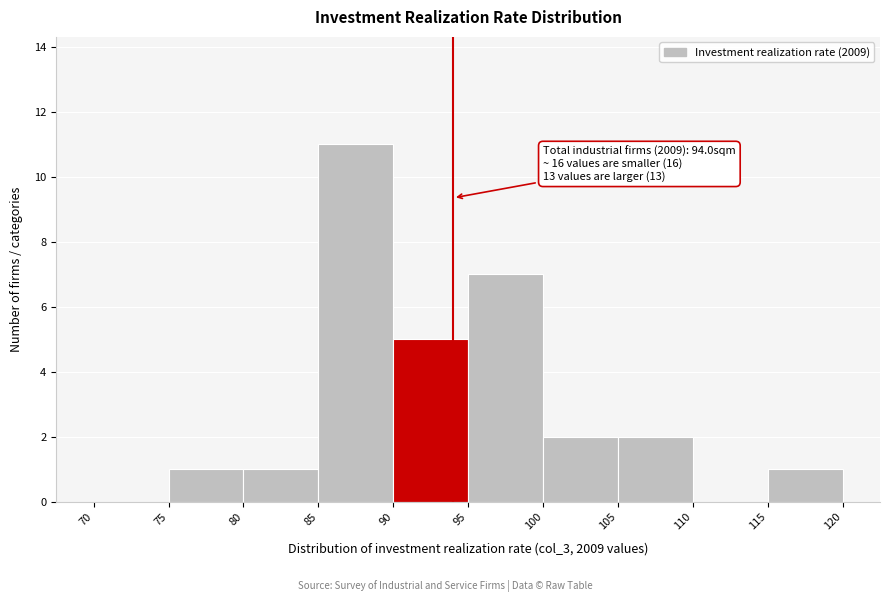

Which range on the x-axis has the tallest bar?

85 to 90